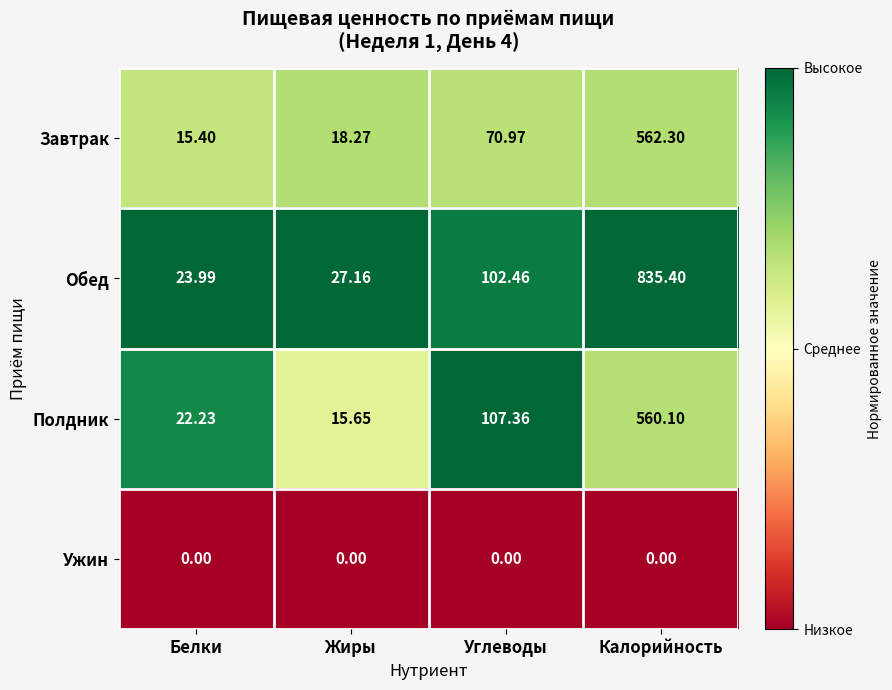

Which series has the widest spread of values?

Обед